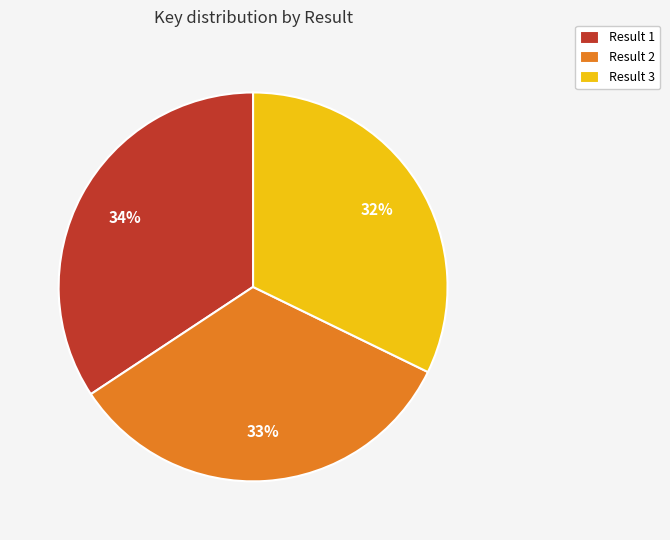

Which has a higher value, Result 3 or Result 2?

Result 2